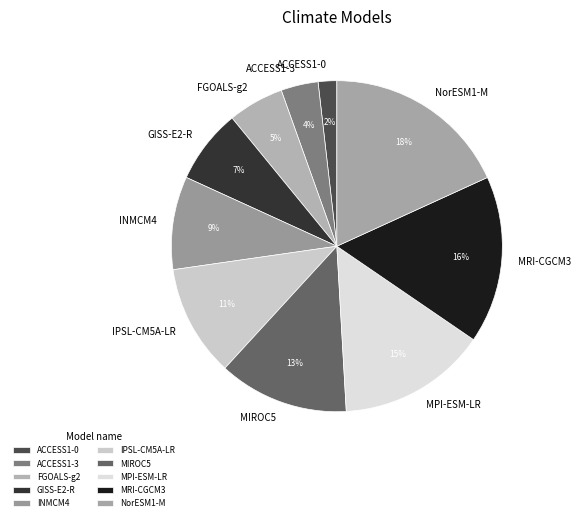

The GISS-E2-R slice represents 7% of the pie. True or false?

True